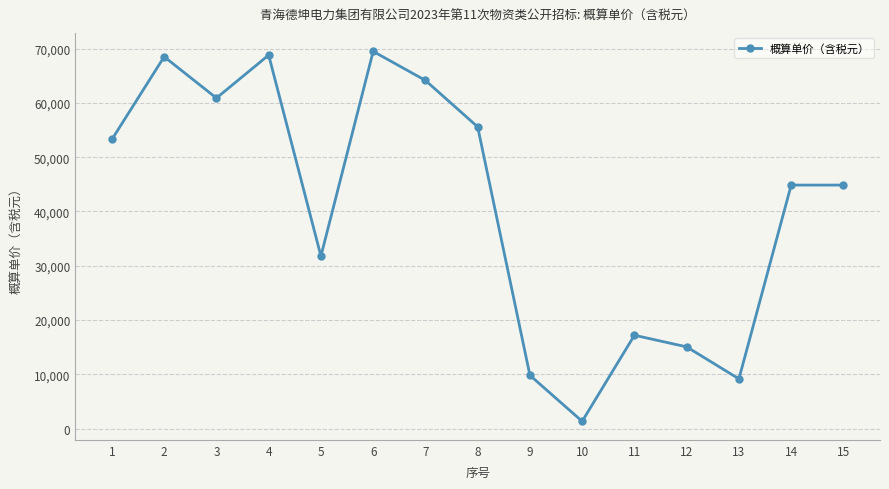

Which category has the lowest value across all series?

10